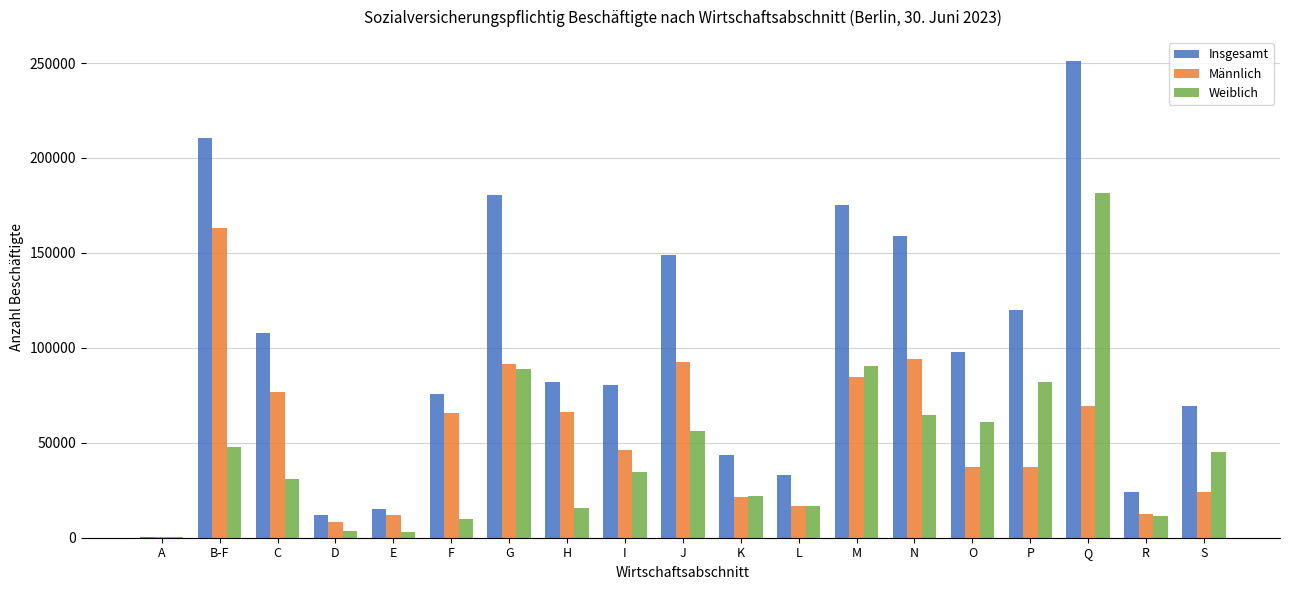

What is the sum of all Weiblich values?

865180